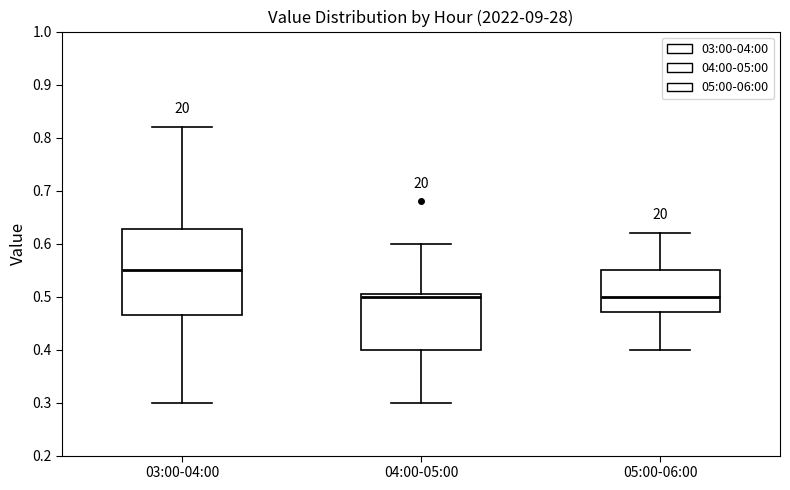

Reading left to right, read every box against the y-axis: the position of its median line, the range the box covers, and the ends of its whiskers. The values are not printed on the chart, so give them approximately, as read against the axis.

03:00-04:00: median 0.55, box 0.47 to 0.63, whiskers 0.30 to 0.82
04:00-05:00: median 0.50, box 0.40 to 0.51, whiskers 0.30 to 0.60
05:00-06:00: median 0.50, box 0.47 to 0.55, whiskers 0.40 to 0.62